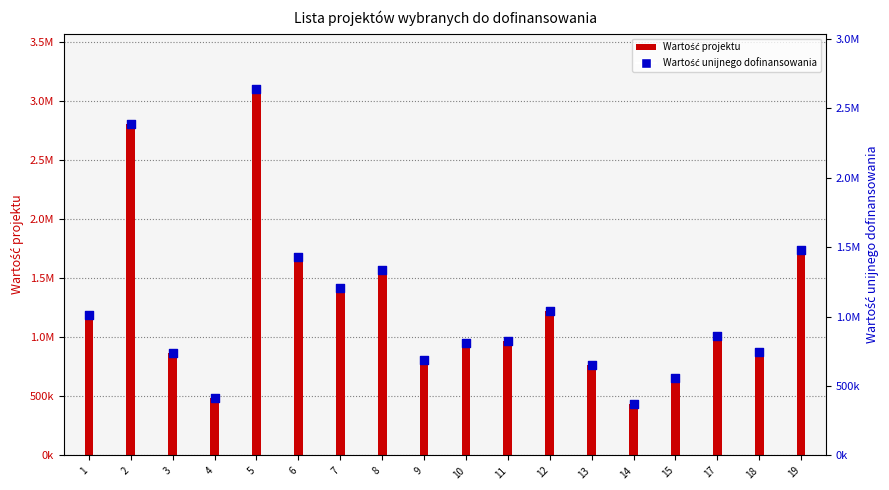

What are all the series names shown in the legend?

Wartość projektu, Wartość unijnego dofinansowania